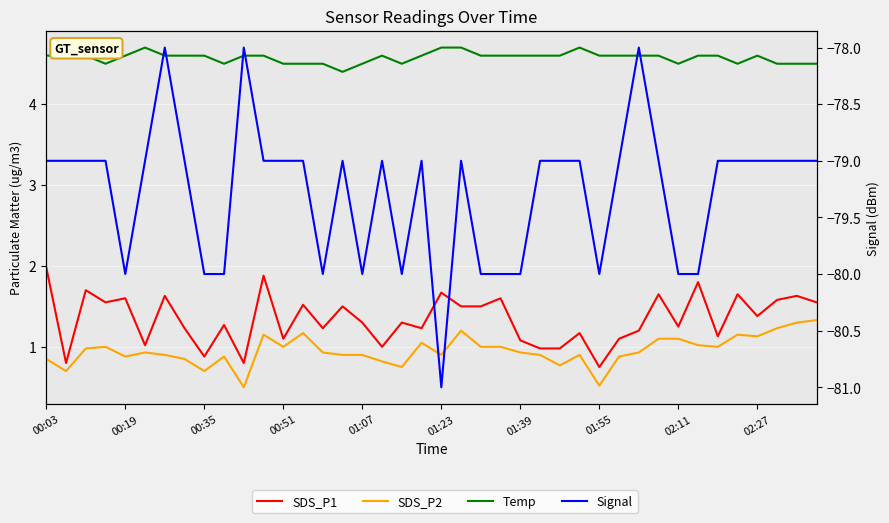

How many series are shown in this chart?

4